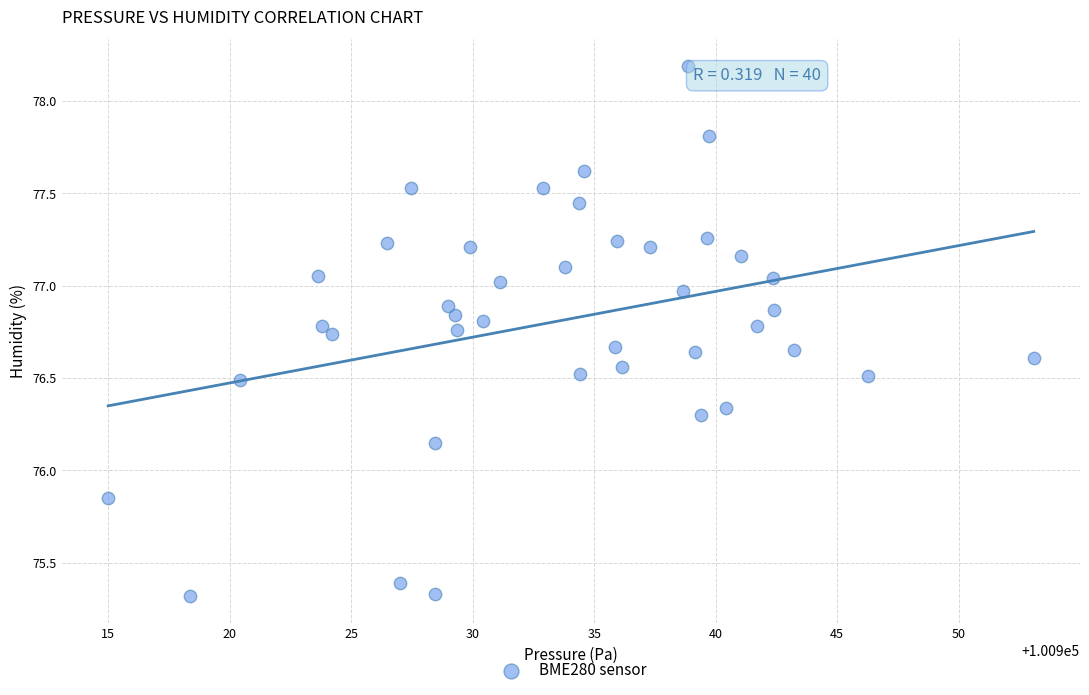

What is the range of X values (max minus min)?

38.1